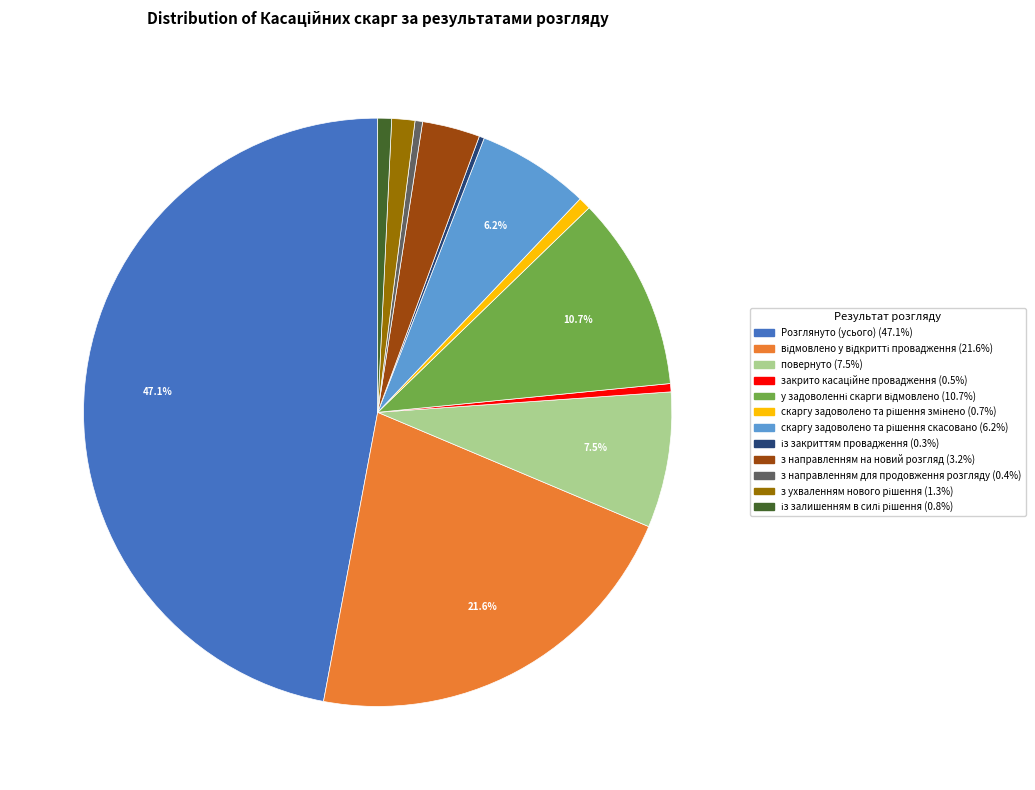

How many segments does this pie chart have?

12